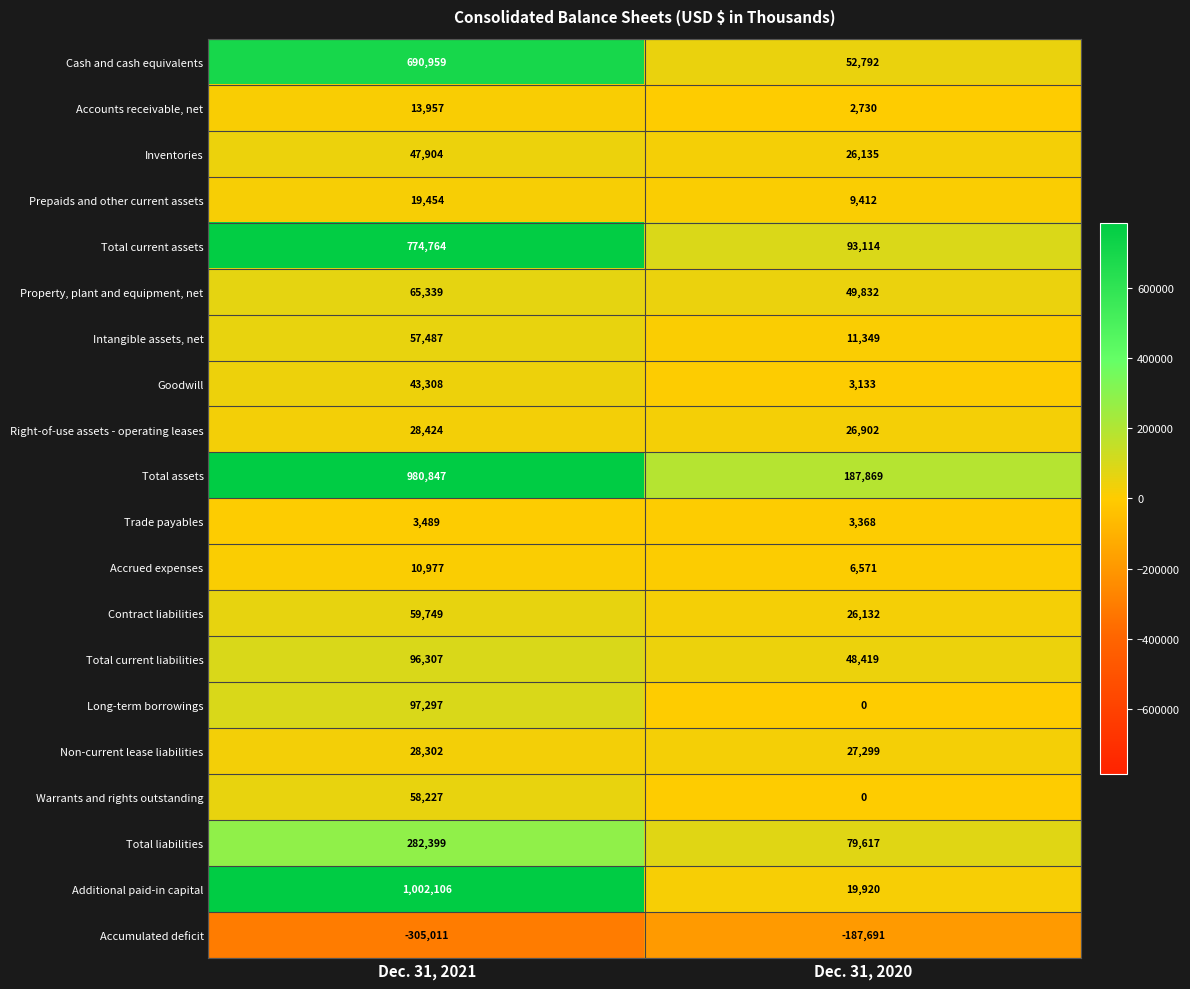

What is the average value of the Property, plant and equipment, net series?

57586